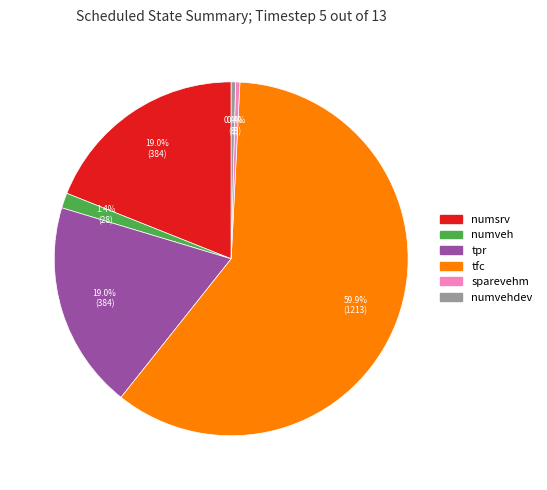

Is there a majority slice in this chart?

Yes